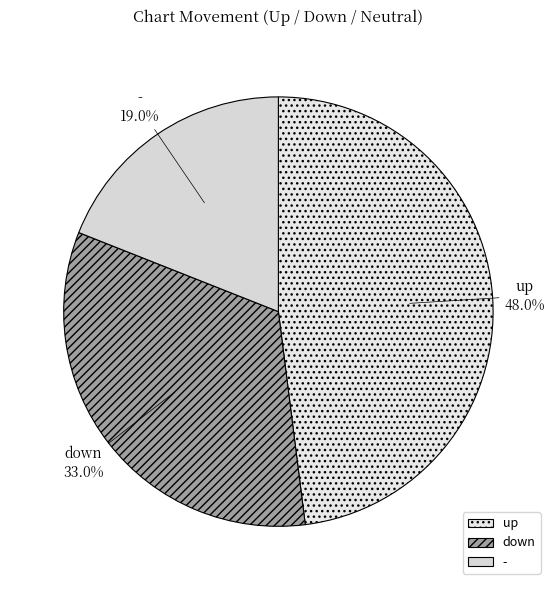

What percentage is NOT represented by down?

67.0%